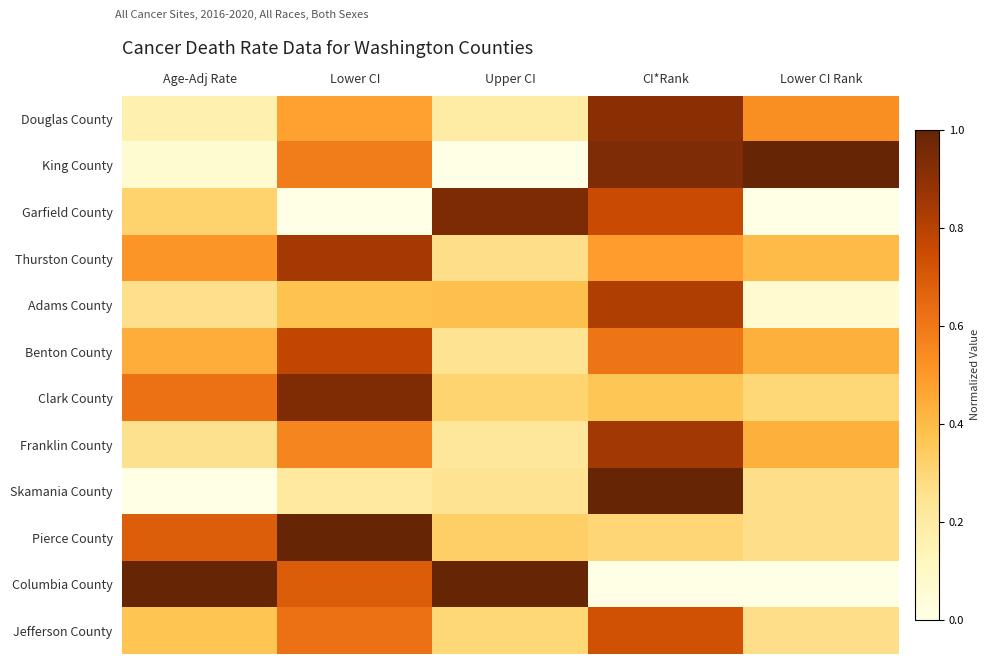

Count the number of categories in the chart.

5